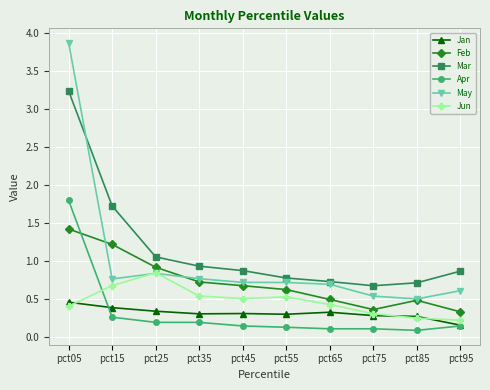

Which series has the largest range (max minus min)?

May